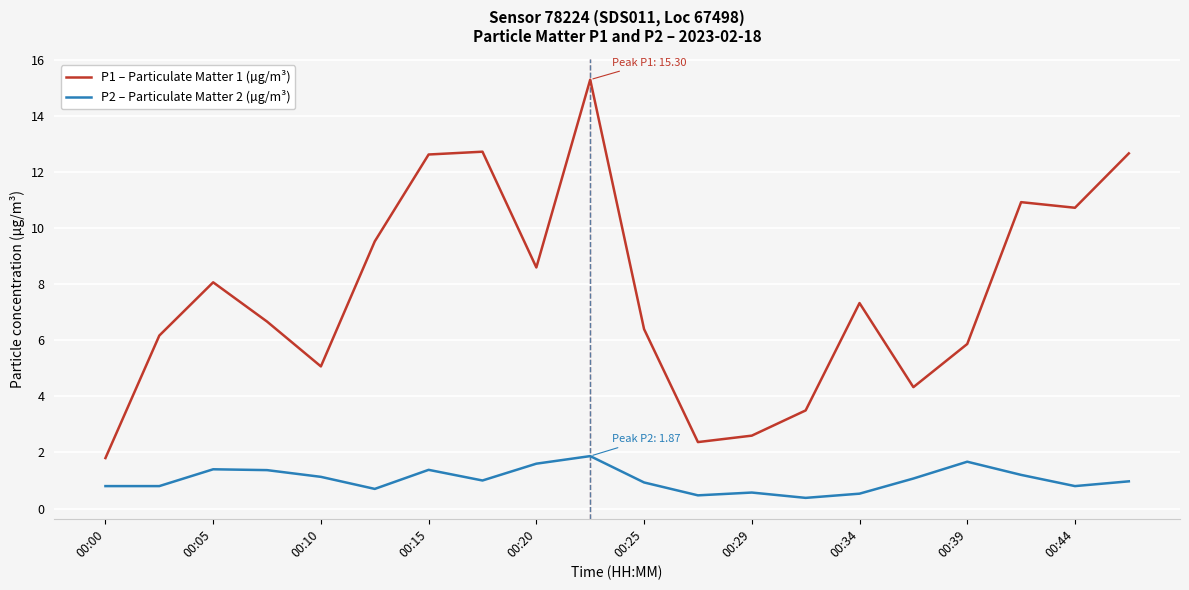

What is the maximum value shown in the chart?

15.3